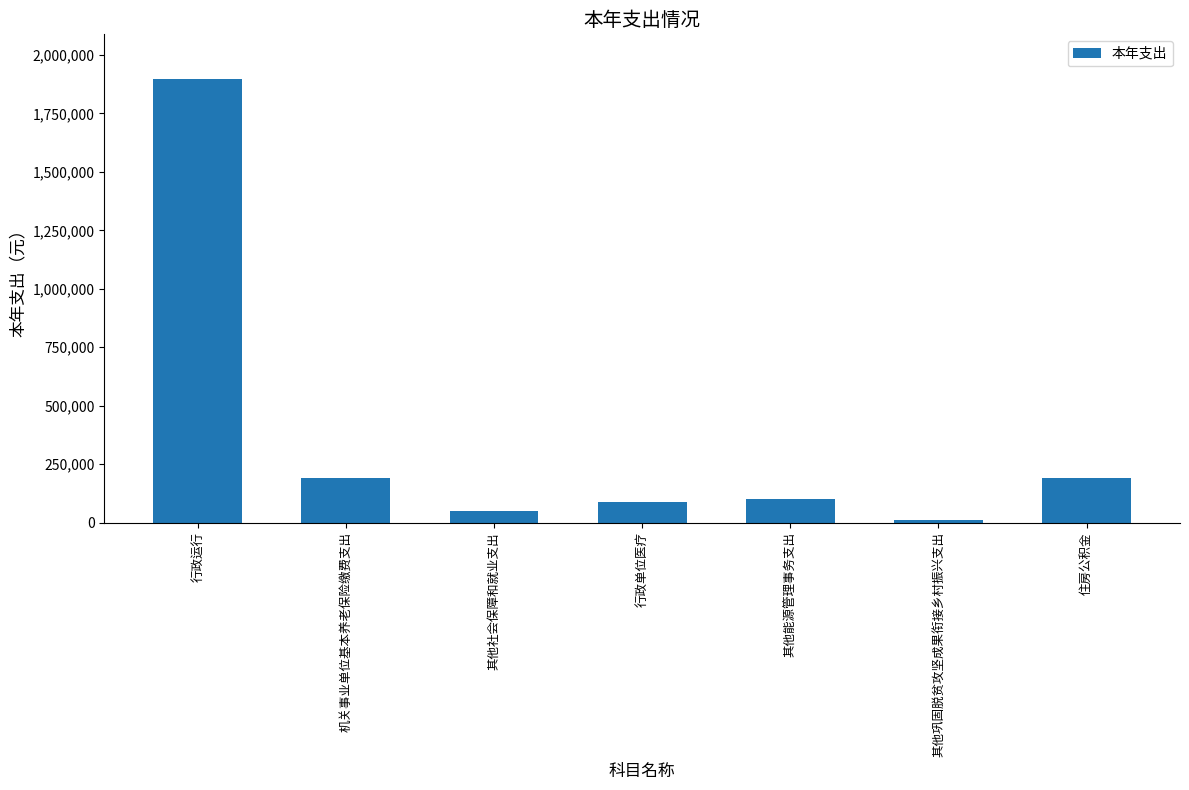

True or false: the data shows 192673.0 at 机关事业单位基本养老保险缴费支出.

True